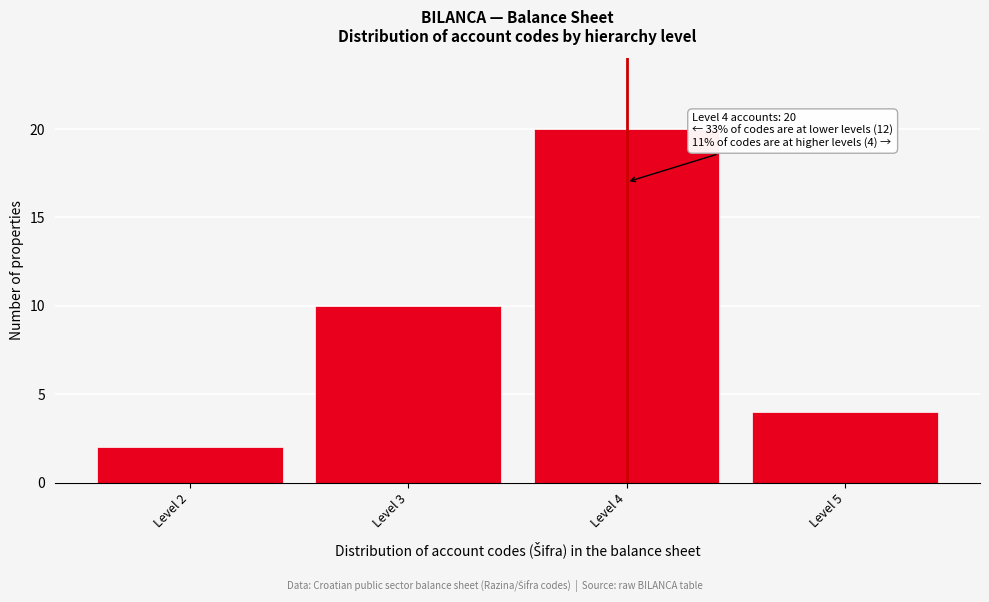

Reading left to right, transcribe all the data shown in this chart.

Level 2=2	Level 3=10	Level 4=20	Level 5=4